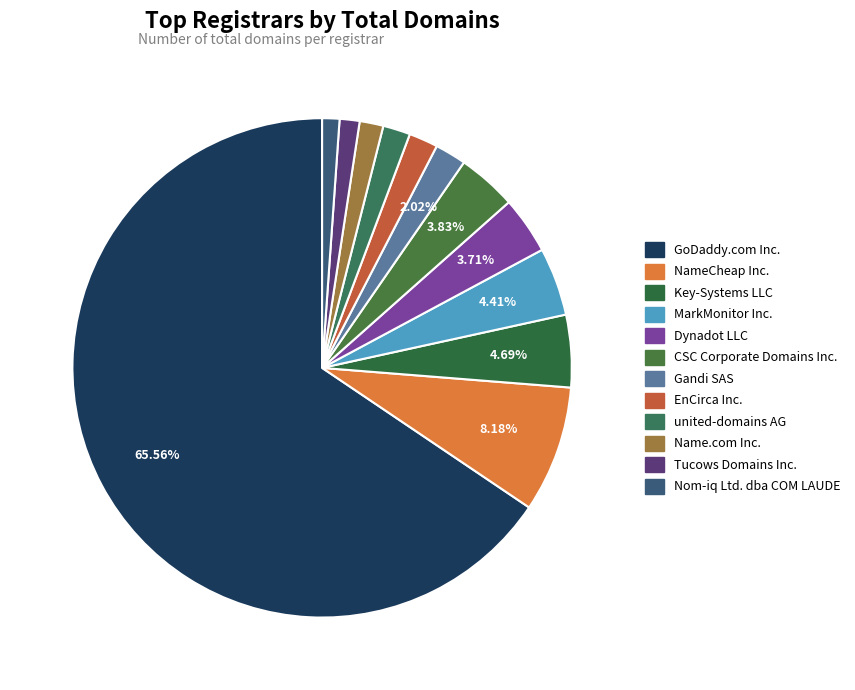

Is it true that EnCirca Inc. is 1% of the pie?

False